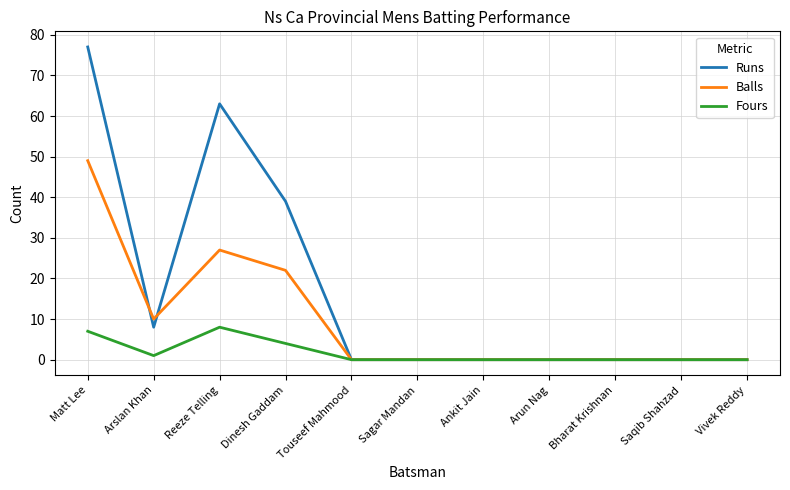

Reading left to right, transcribe all the data shown in this chart.

Runs: Matt Lee=77	Arslan Khan=8	Reeze Telling=63	Dinesh Gaddam=39	Touseef Mahmood=0	Sagar Mandan=0	Ankit Jain=0	Arun Nag=0	Bharat Krishnan=0	Saqib Shahzad=0	Vivek Reddy=0
Balls: Matt Lee=49	Arslan Khan=10	Reeze Telling=27	Dinesh Gaddam=22	Touseef Mahmood=0	Sagar Mandan=0	Ankit Jain=0	Arun Nag=0	Bharat Krishnan=0	Saqib Shahzad=0	Vivek Reddy=0
Fours: Matt Lee=7	Arslan Khan=1	Reeze Telling=8	Dinesh Gaddam=4	Touseef Mahmood=0	Sagar Mandan=0	Ankit Jain=0	Arun Nag=0	Bharat Krishnan=0	Saqib Shahzad=0	Vivek Reddy=0